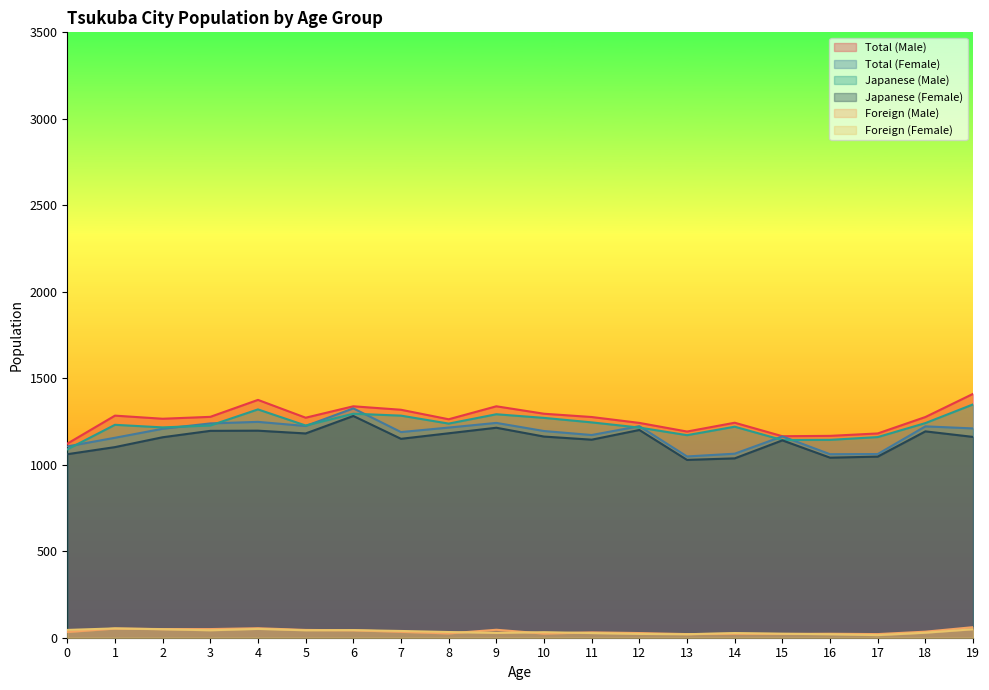

True or false: Foreign (Male) and Japanese (Male) cross at least once.

False